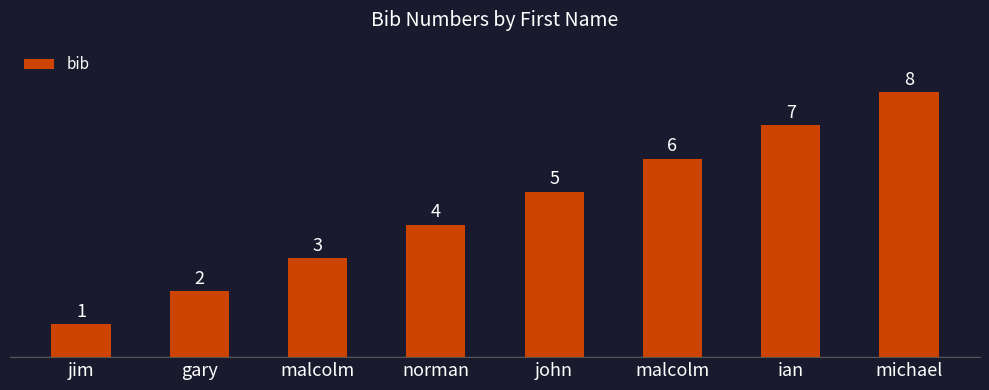

Does the chart contain any negative values?

No